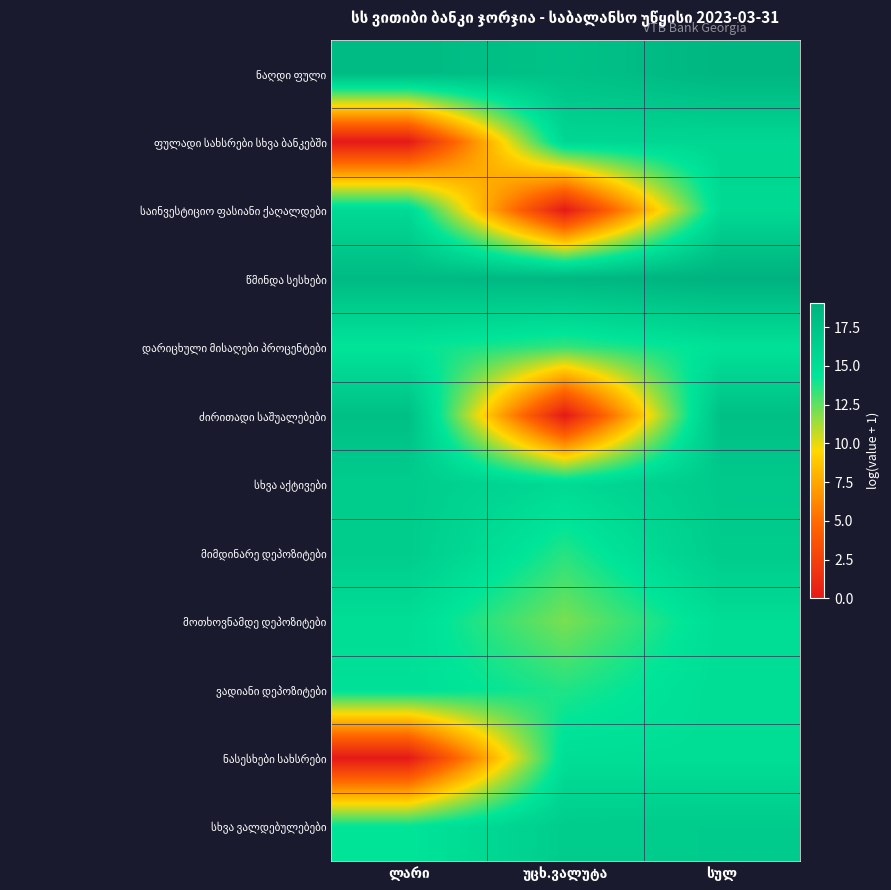

The ფულადი სახსრები სხვა ბანკებში series shows 20.7 at უცხ.ვალუტა. True or false?

False